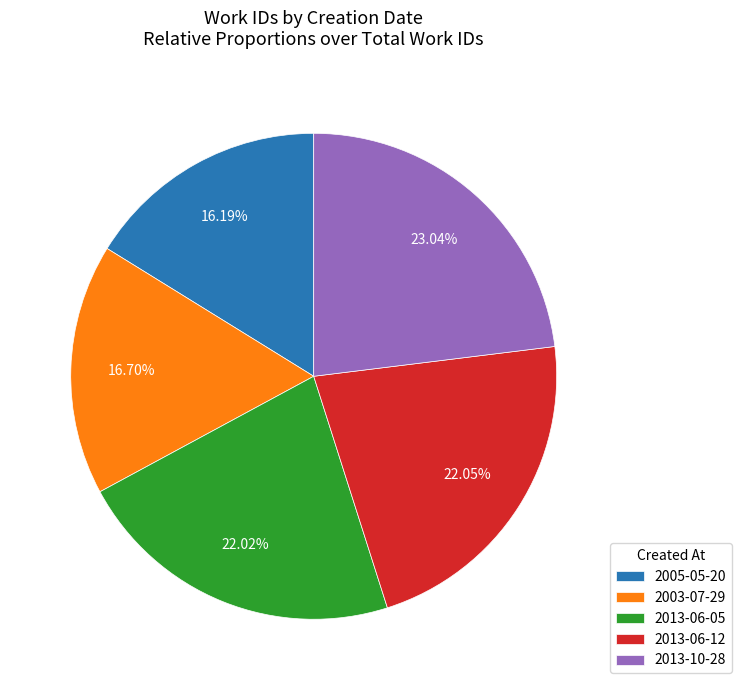

Is the sum of 2013-06-05 and 2013-10-28 greater than half?

No